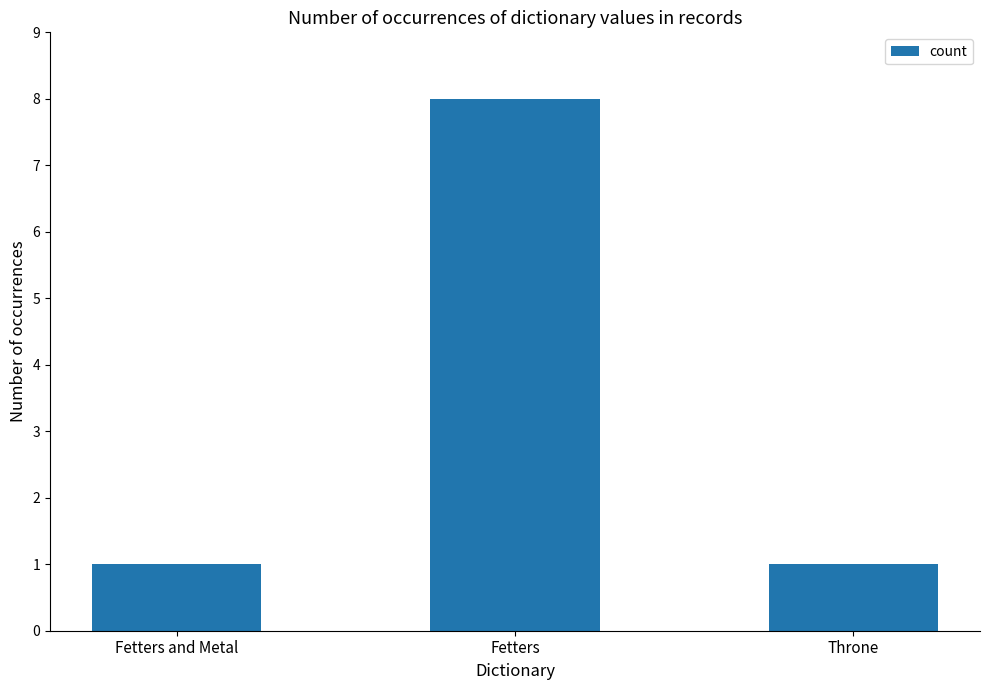

What position from the right is Fetters and Metal?

3